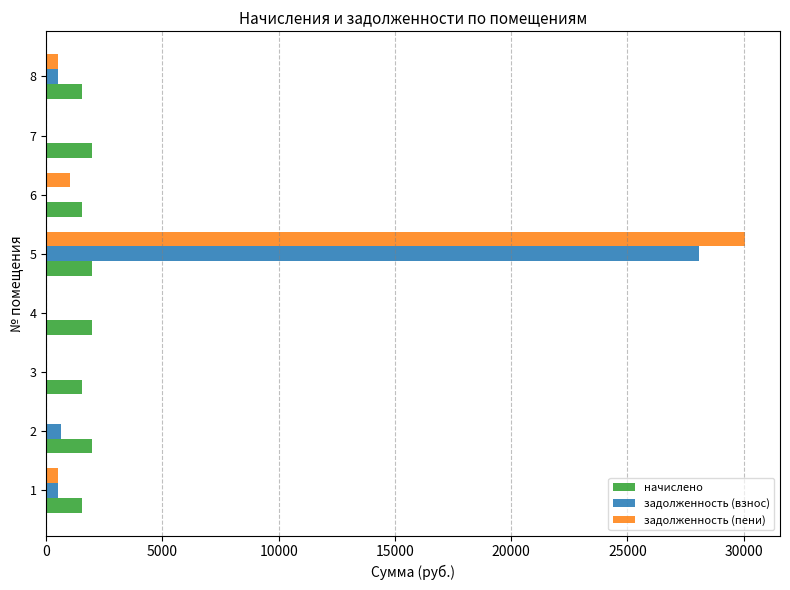

How many series are shown in this chart?

3